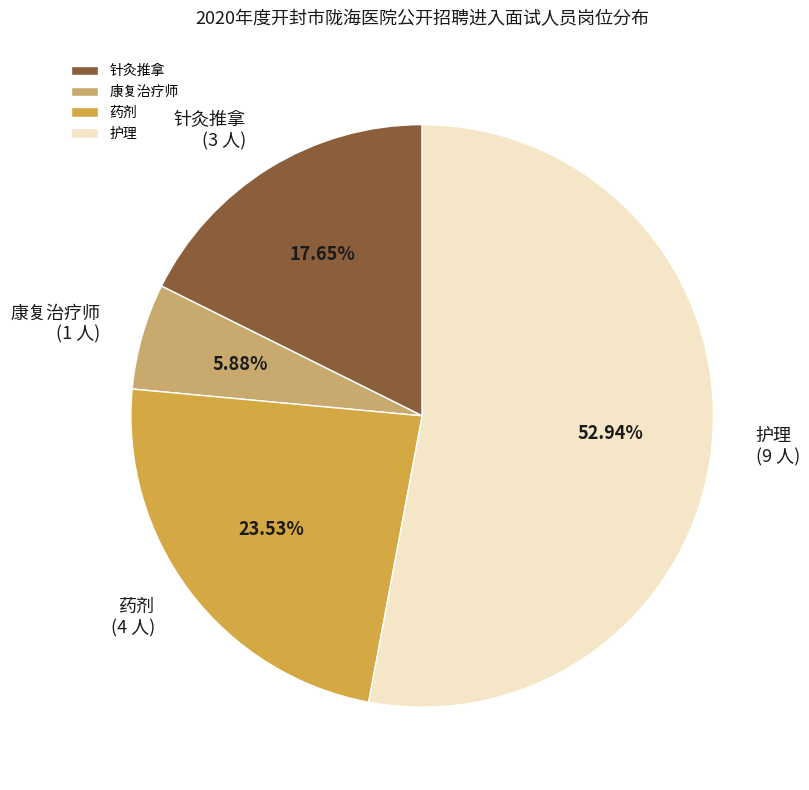

To the nearest percent, what percentage of the pie is 药剂?

24%